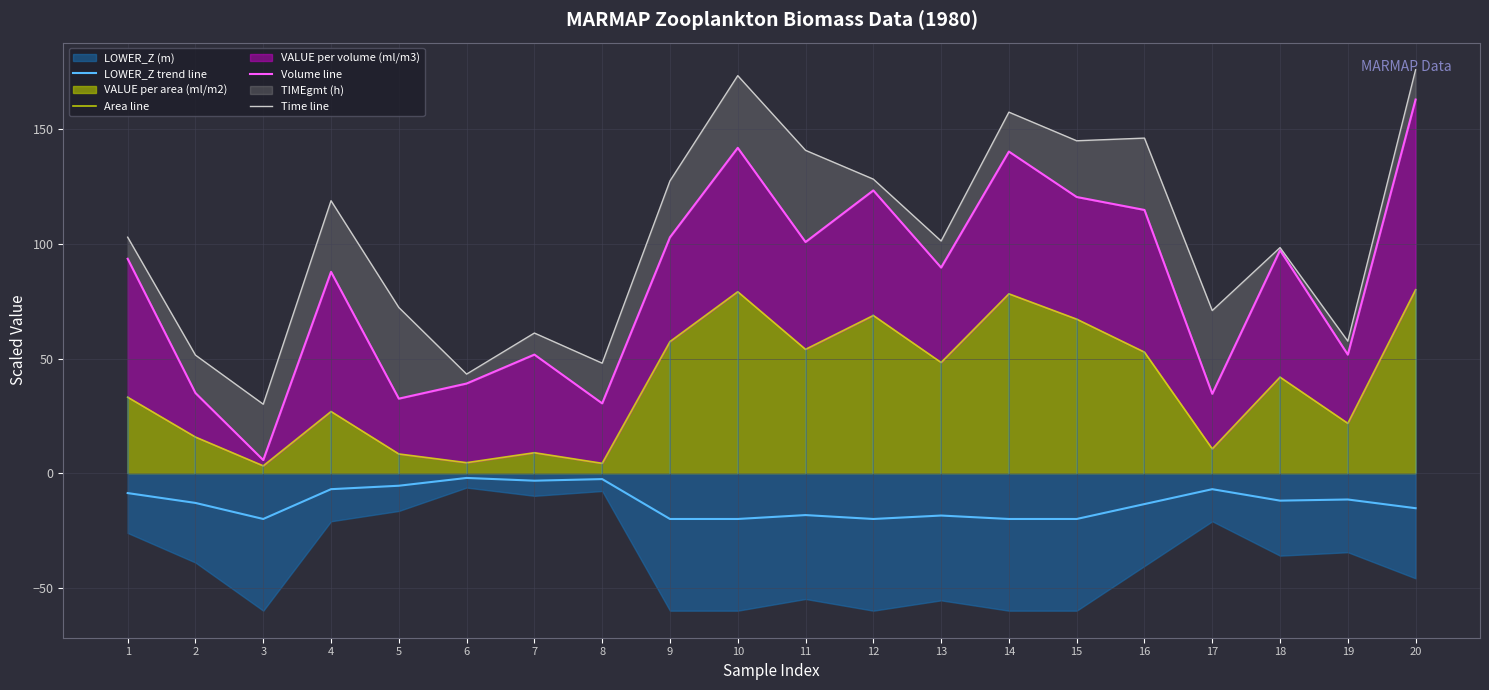

The value of Volume line at 13 is 89.7. True or false?

True